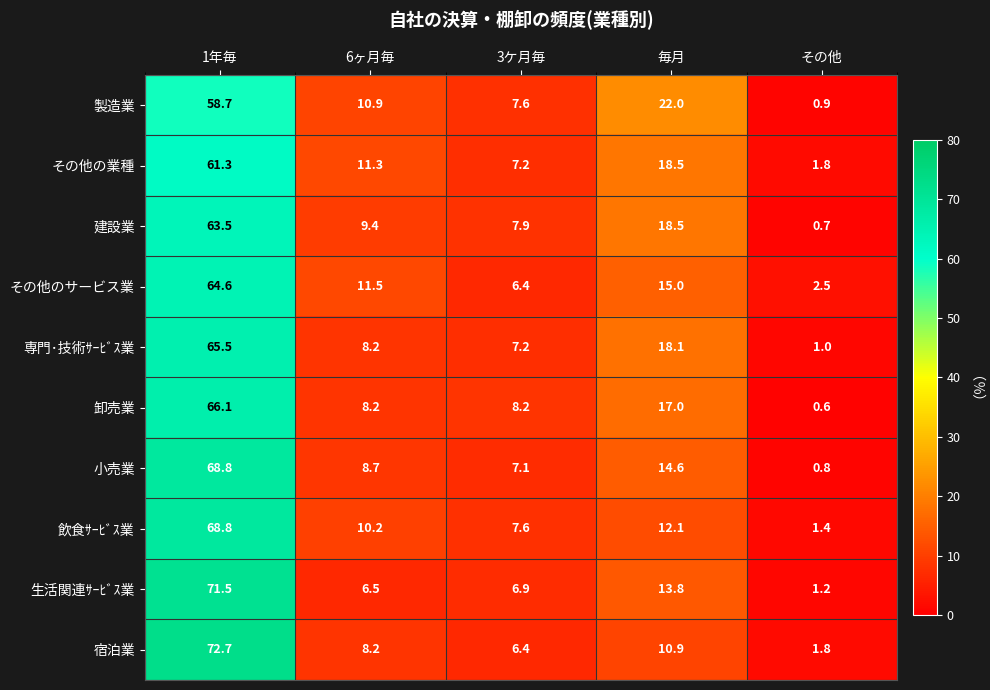

What is the maximum value for 宿泊業?

72.7